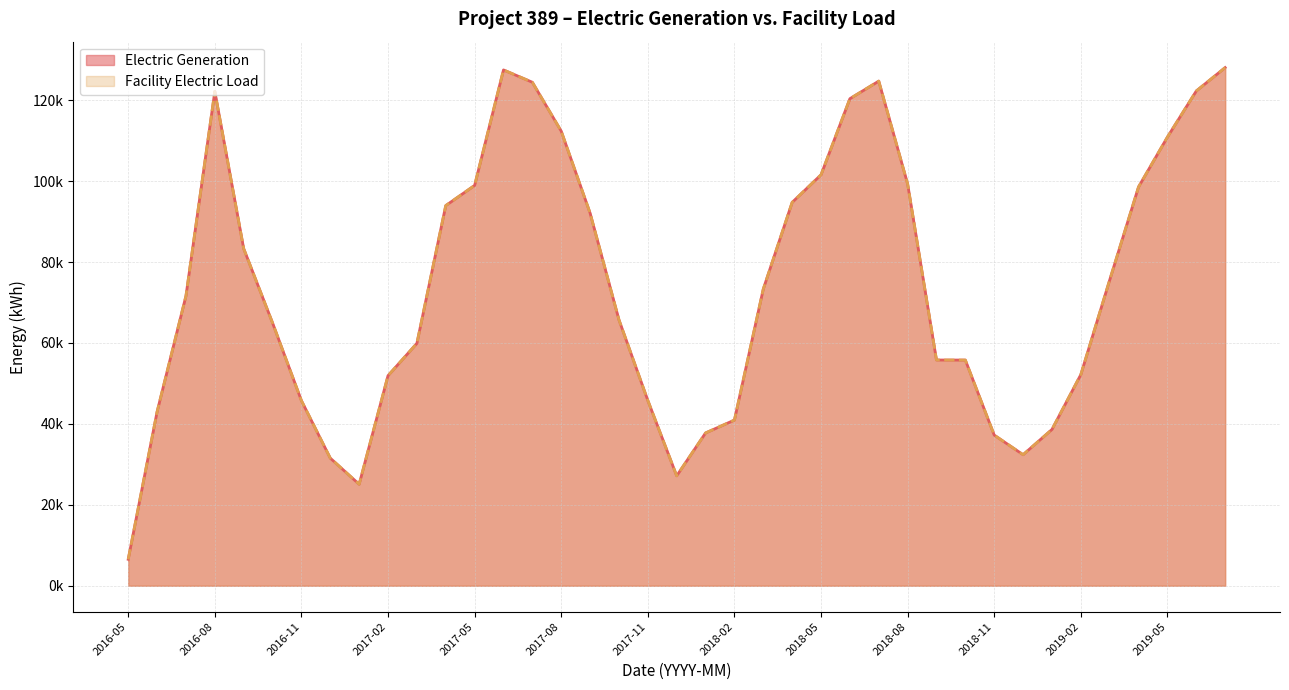

Which label corresponds to the largest value in the chart?

2019-07